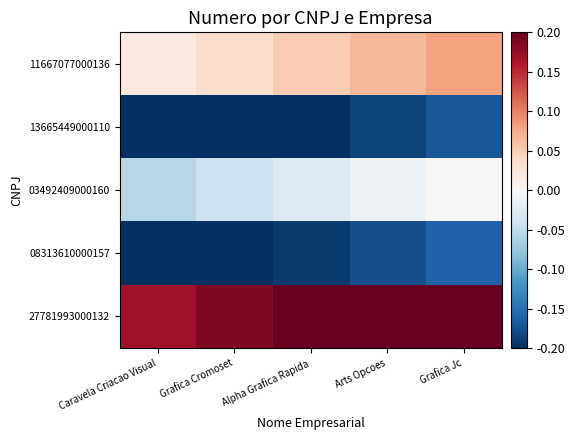

At how many categories does at least one series exceed 0?

5